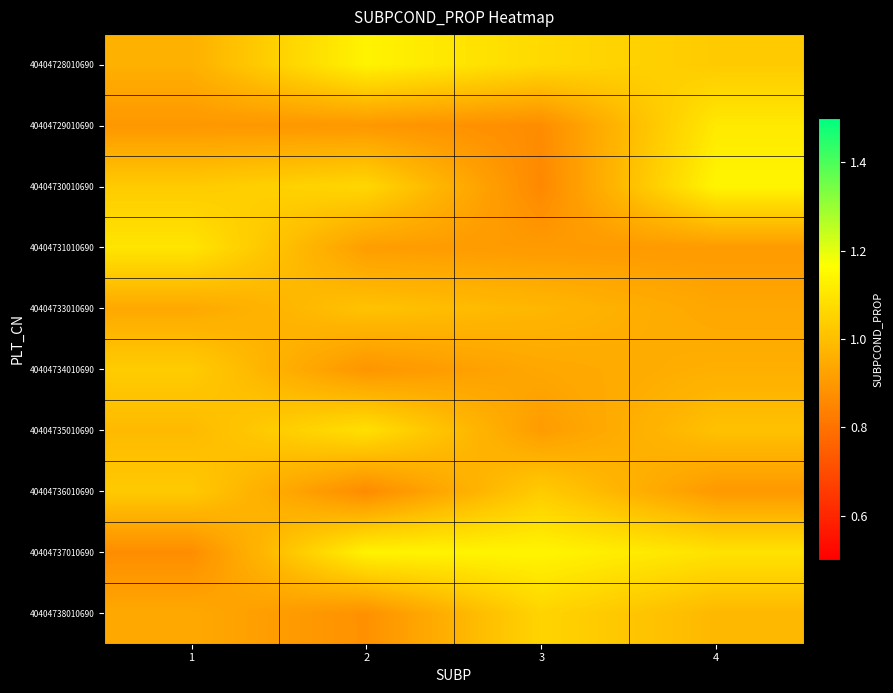

Which label corresponds to the largest value in the chart?

4